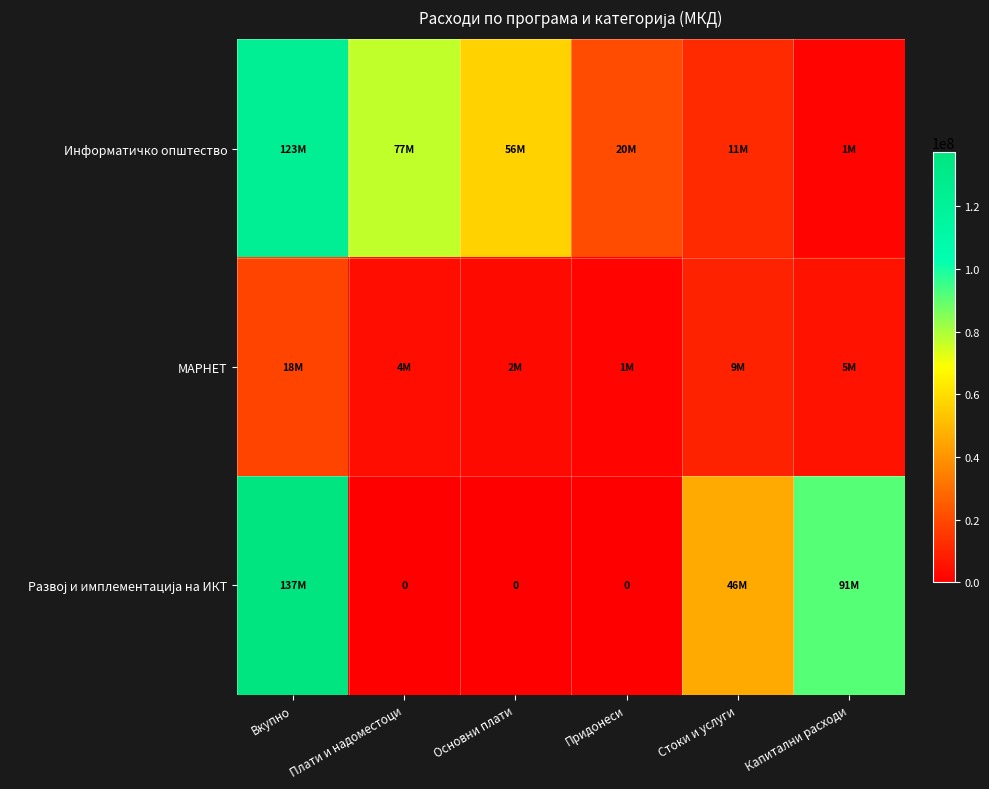

Which label corresponds to the largest value in the chart?

Вкупно